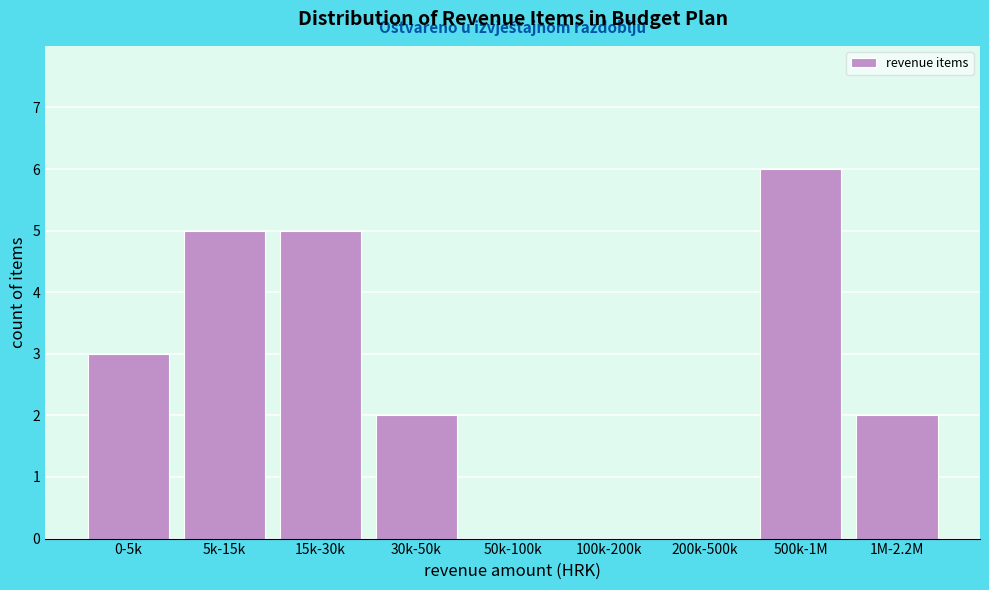

Reading left to right, list all the values displayed in this chart.

0-5k=3	5k-15k=5	15k-30k=5	30k-50k=2	50k-100k=0	100k-200k=0	200k-500k=0	500k-1M=6	1M-2.2M=2